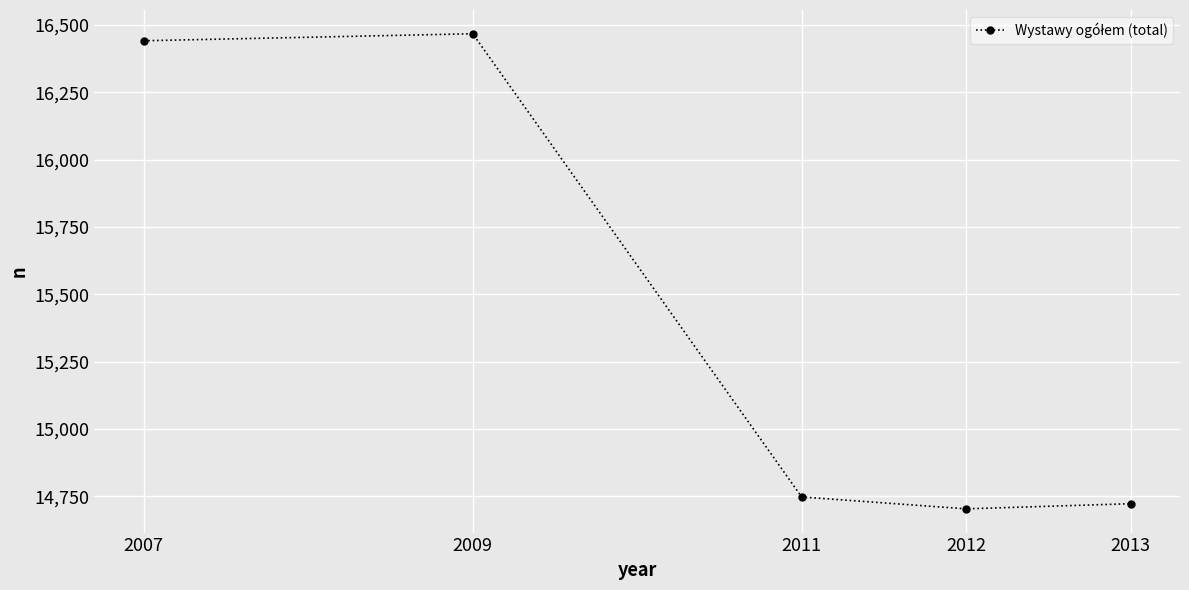

What is the value of the 5th point from the left?

14722